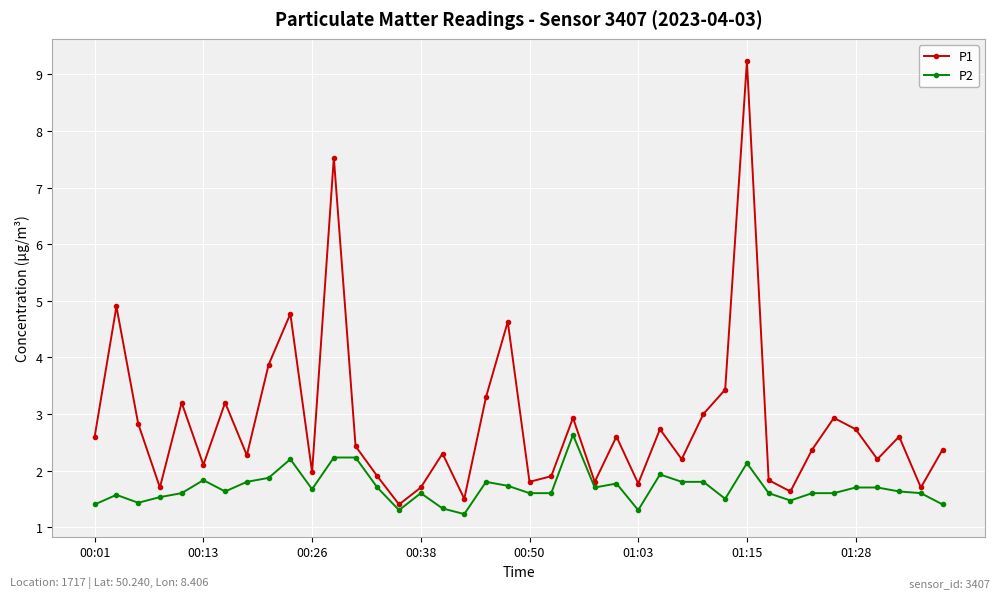

True or false: P1 and P2 intersect in this chart.

False